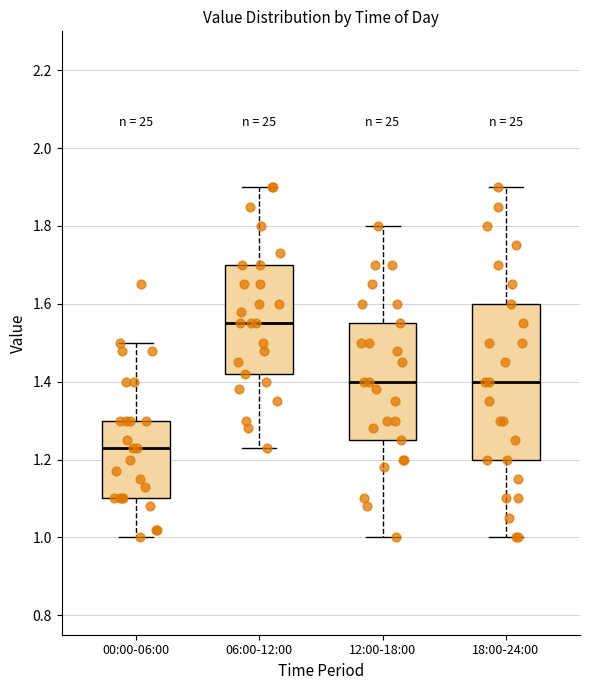

Reading left to right, transcribe this box plot: for each box, give where its median line is, the range the box spans, and where its two whiskers end, as read against the y-axis. The values are not printed on the chart, so give them approximately, as read against the axis.

00:00-06:00: median 1.24, box 1.10 to 1.30, whiskers 1.00 to 1.50
06:00-12:00: median 1.56, box 1.42 to 1.70, whiskers 1.24 to 1.90
12:00-18:00: median 1.40, box 1.26 to 1.56, whiskers 1.00 to 1.80
18:00-24:00: median 1.40, box 1.20 to 1.60, whiskers 1.00 to 1.90